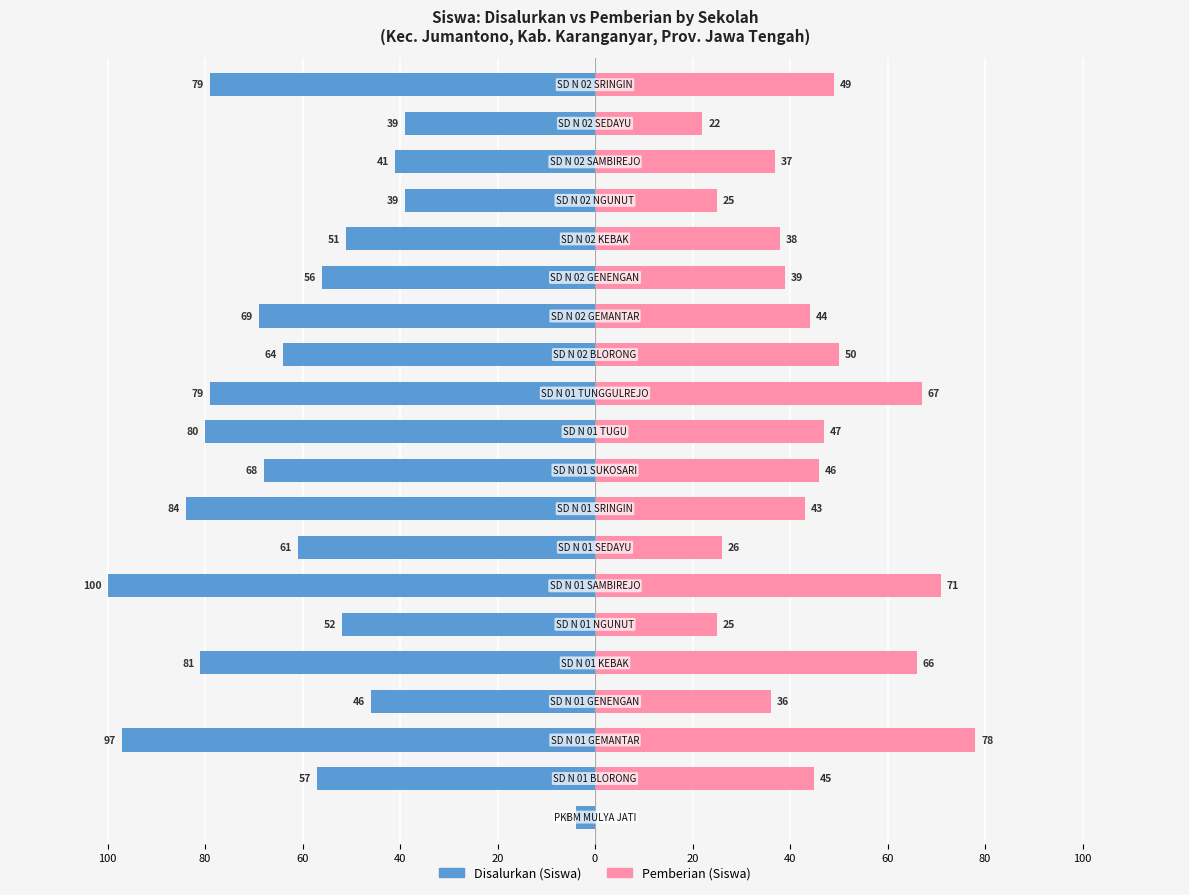

Are the bars horizontal?

Yes